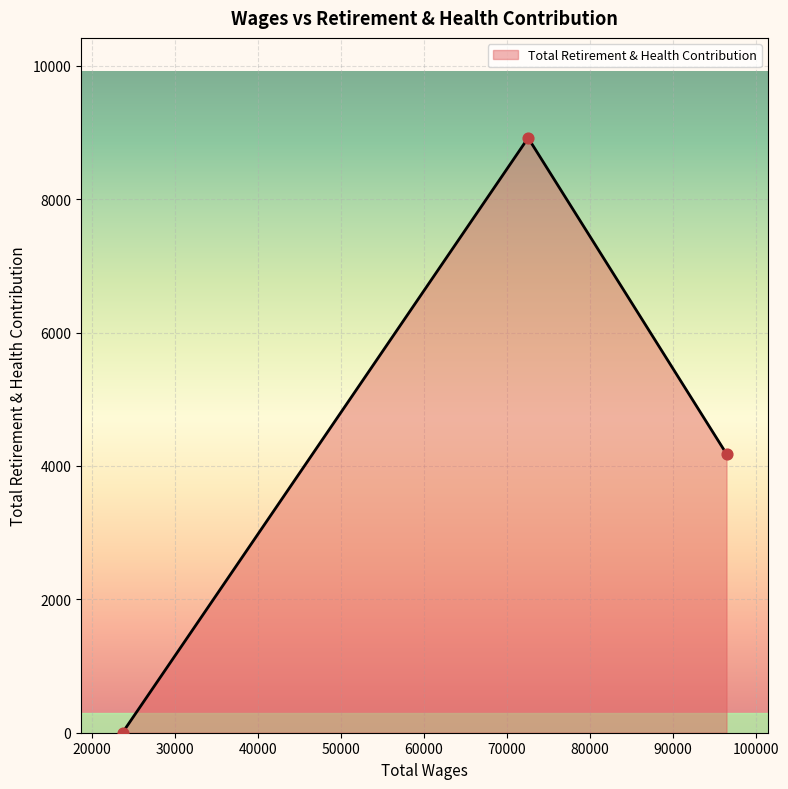

What is the average value?

4367